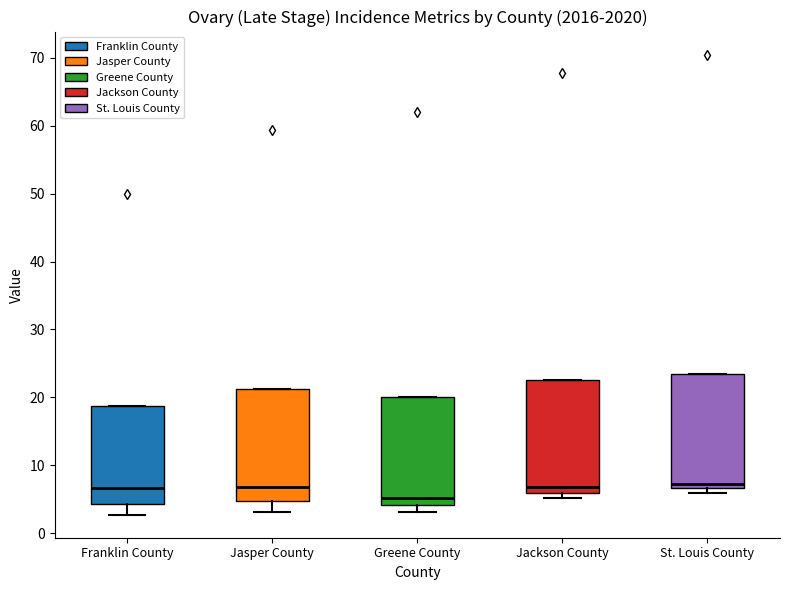

Where is the upper edge of the box for Jackson County on the y-axis? The values are not printed on the chart, so give them approximately, as read against the axis.

23